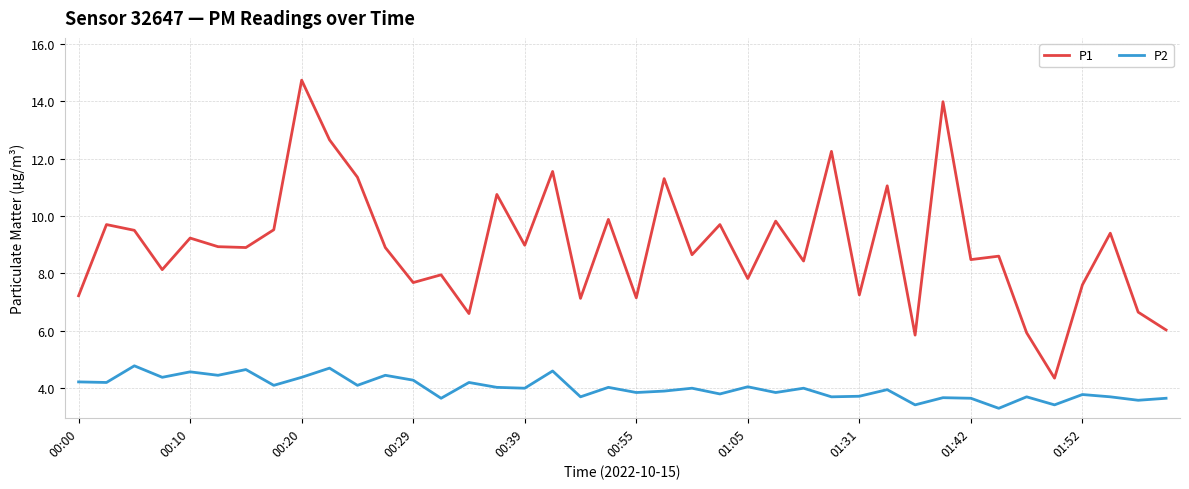

True or false: P1 and P2 intersect in this chart.

False